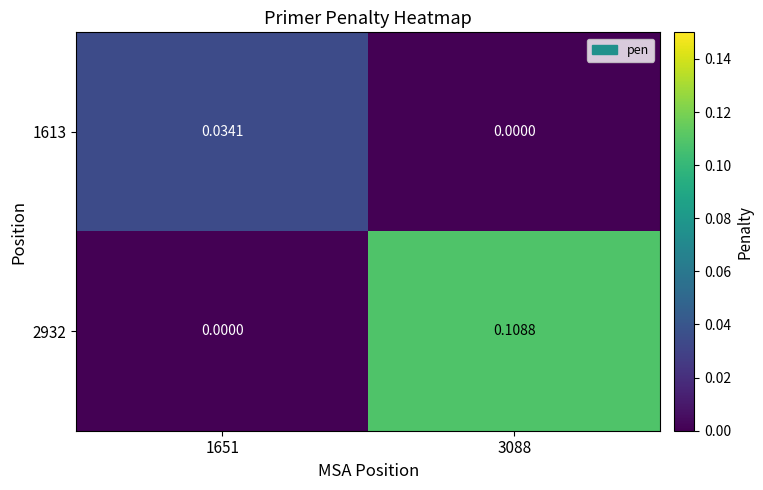

Is the value of 1613 at 1651 greater than the value of 2932 at 1651?

Yes